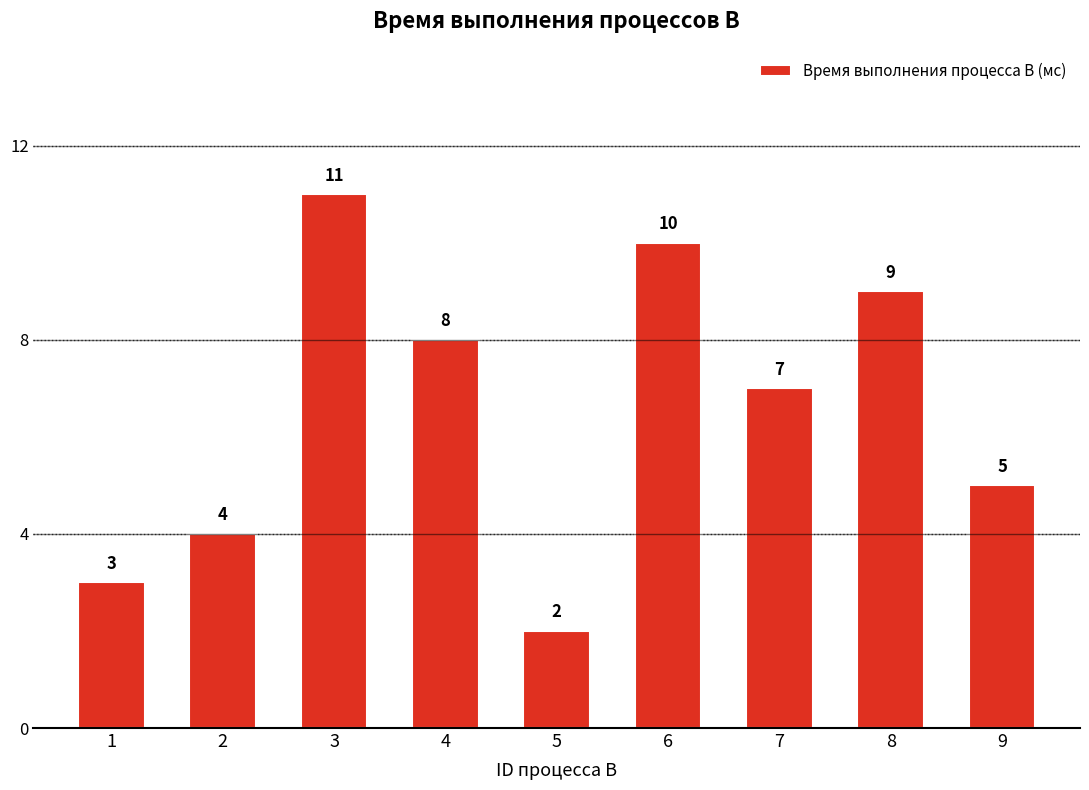

What is the sum of the values at 1 and 8?

12